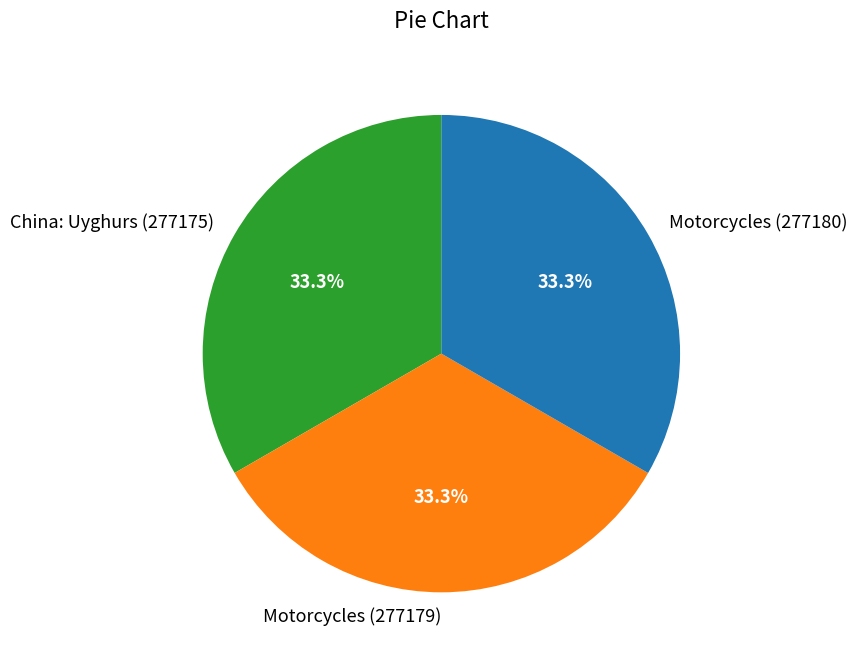

To the nearest percent, what portion does Motorcycles (277179) represent?

33%